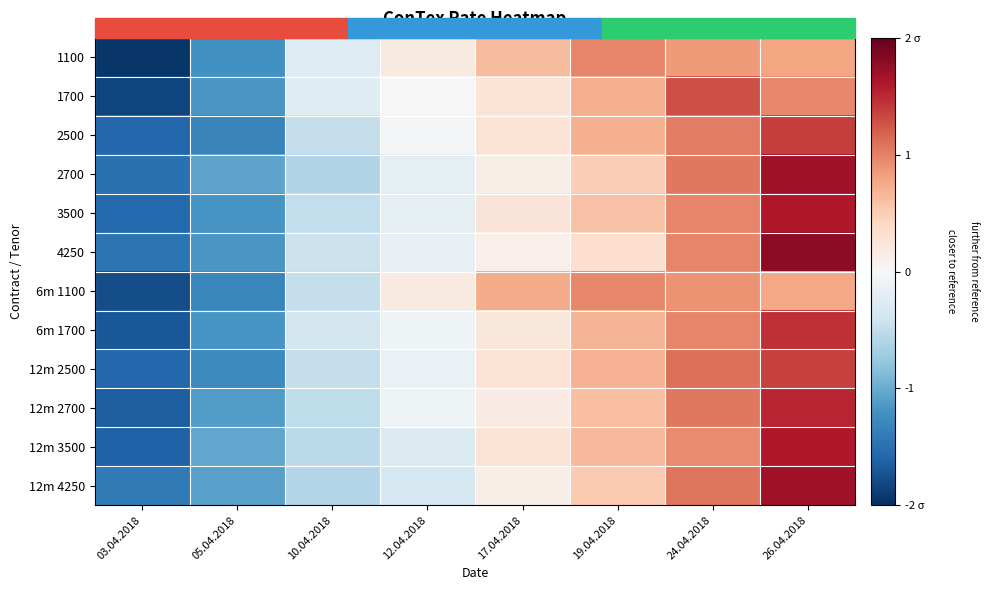

What is the difference between the highest and lowest values at 12.04.2018?

0.5